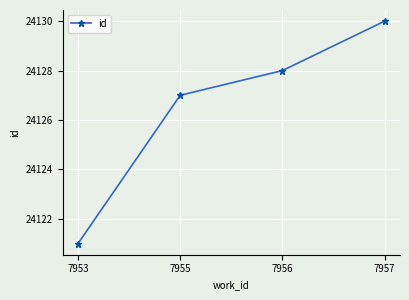

What is the difference between the maximum and minimum values?

9